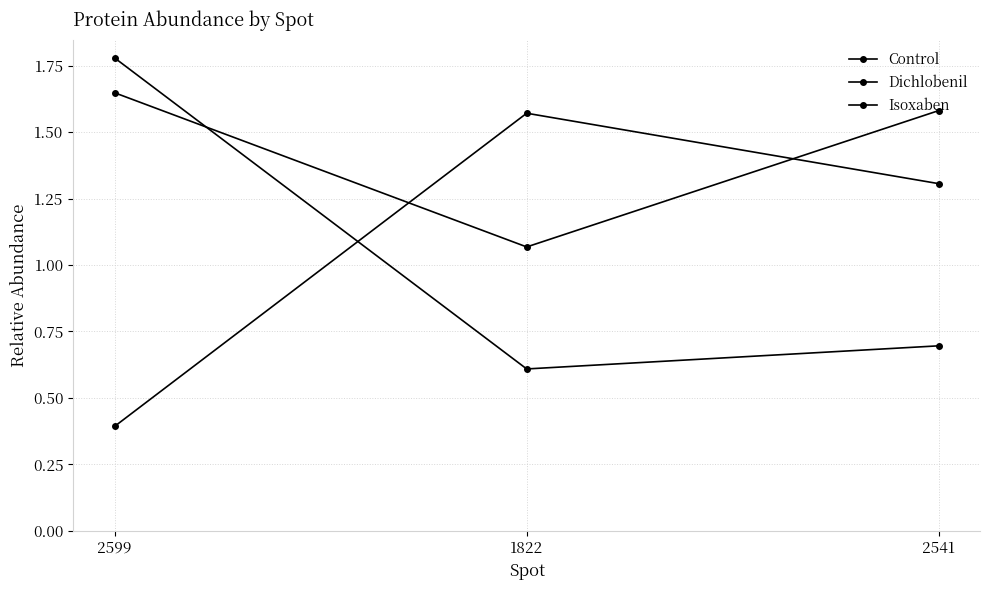

How many series are shown in this chart?

3